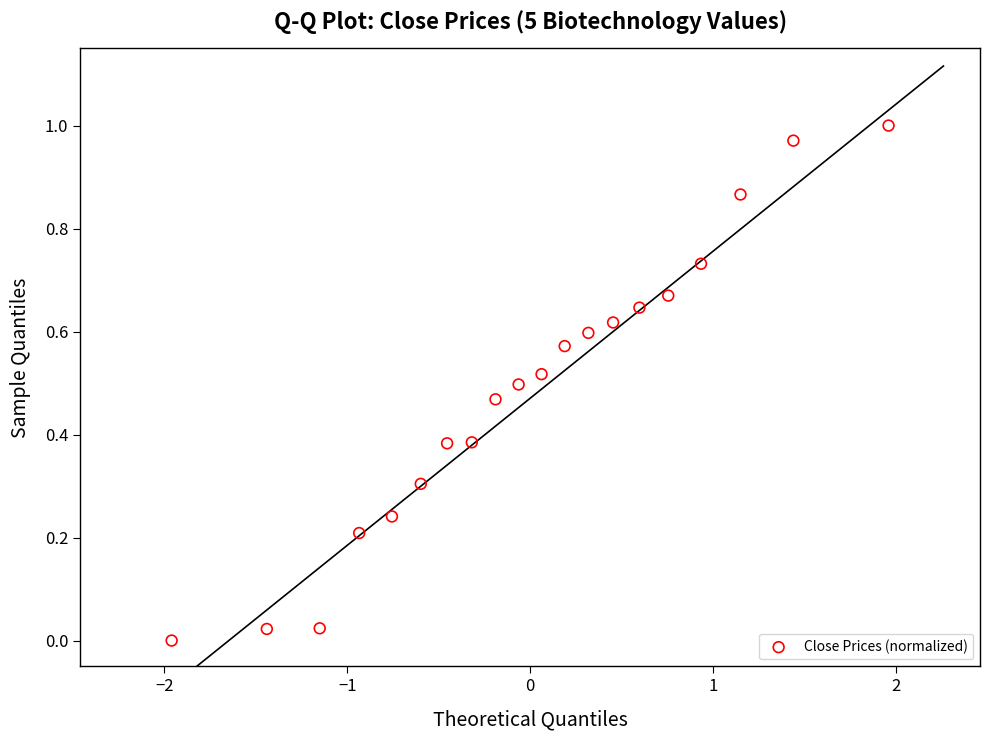

What is the range of X values (max minus min)?

3.9